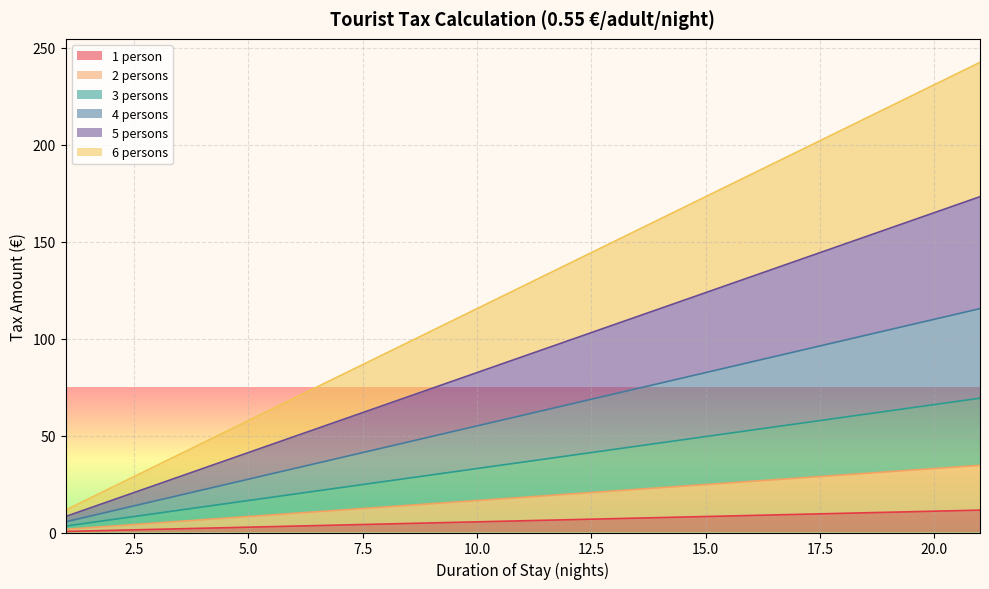

What is the highest value of the 6 persons series?

242.6